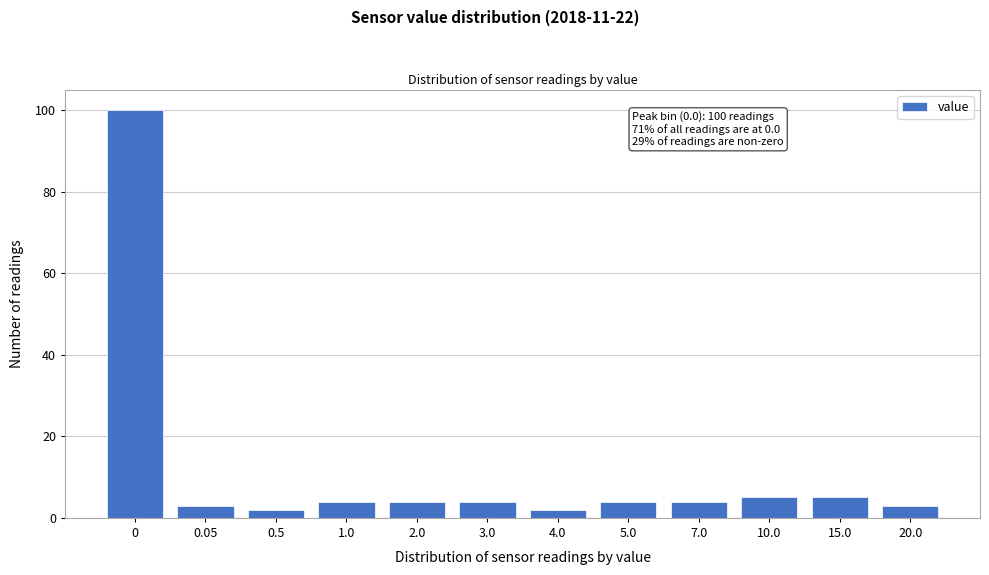

Reading left to right, list all the values displayed in this chart.

0=100	0.05=3	0.5=2	1.0=4	2.0=4	3.0=4	4.0=2	5.0=4	7.0=4	10.0=5	15.0=5	20.0=3